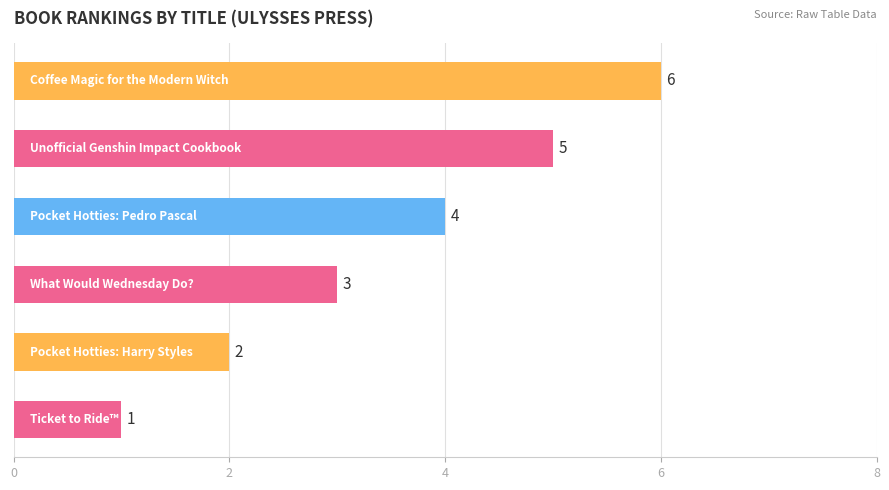

Does the chart contain stacked bars?

No